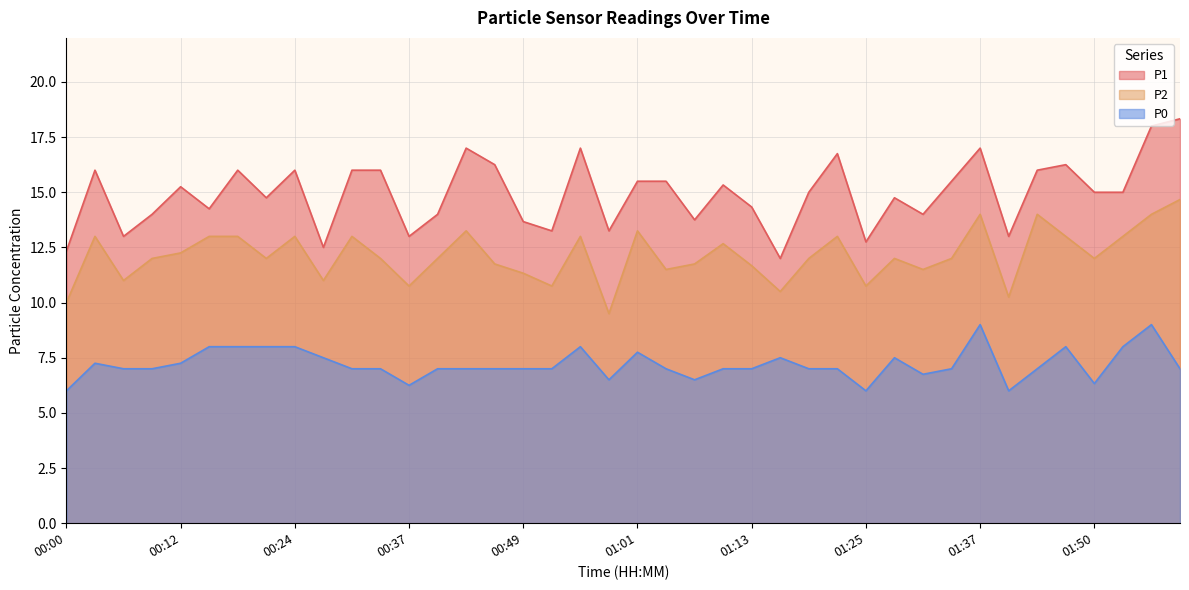

What is the difference between the second highest and second lowest values in the P2 series?

4.0